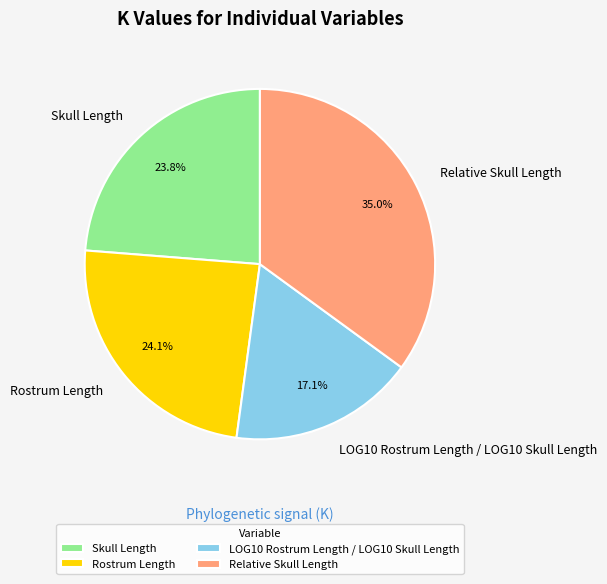

Does Relative Skull Length account for over 50% of the chart?

No